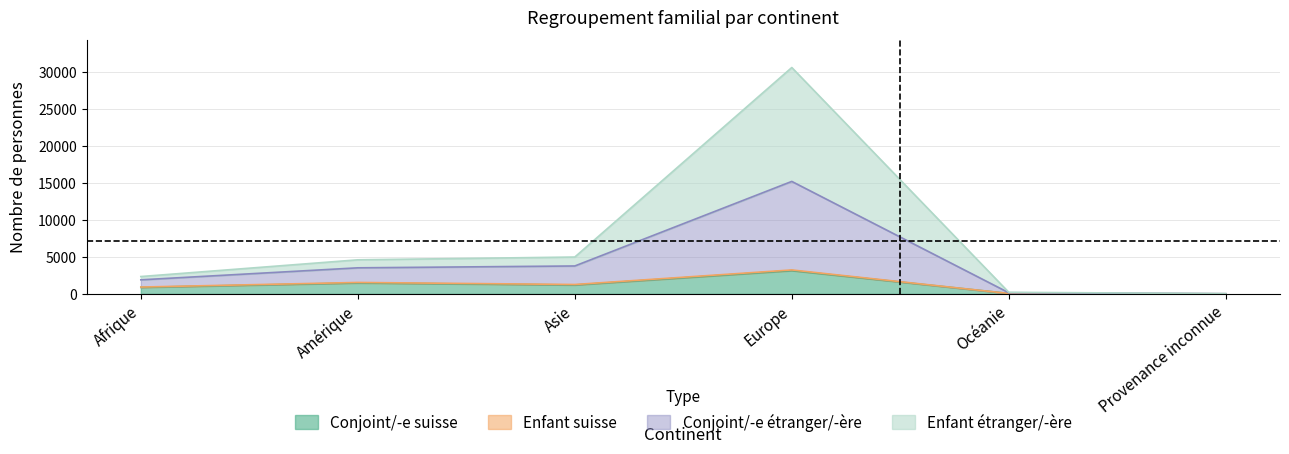

How many interior local peaks does the Conjoint_Etranger series have?

1